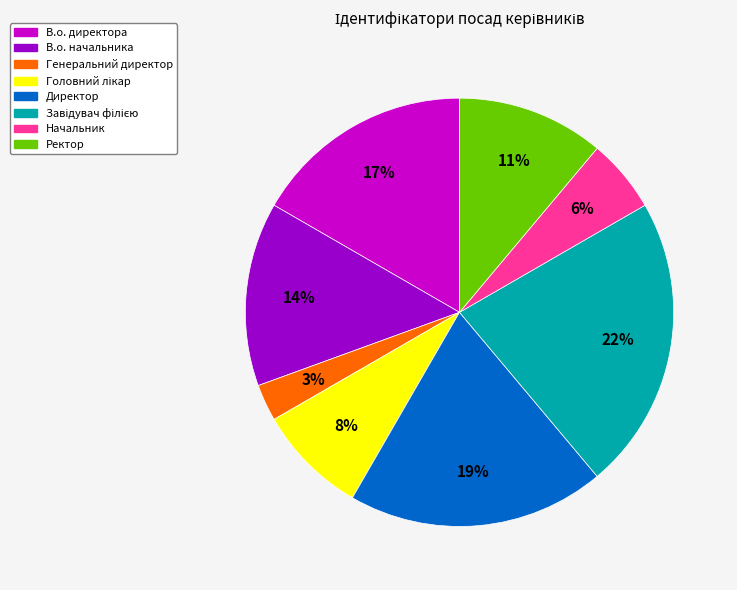

Which has a higher value, В.о. начальника or Директор?

Директор